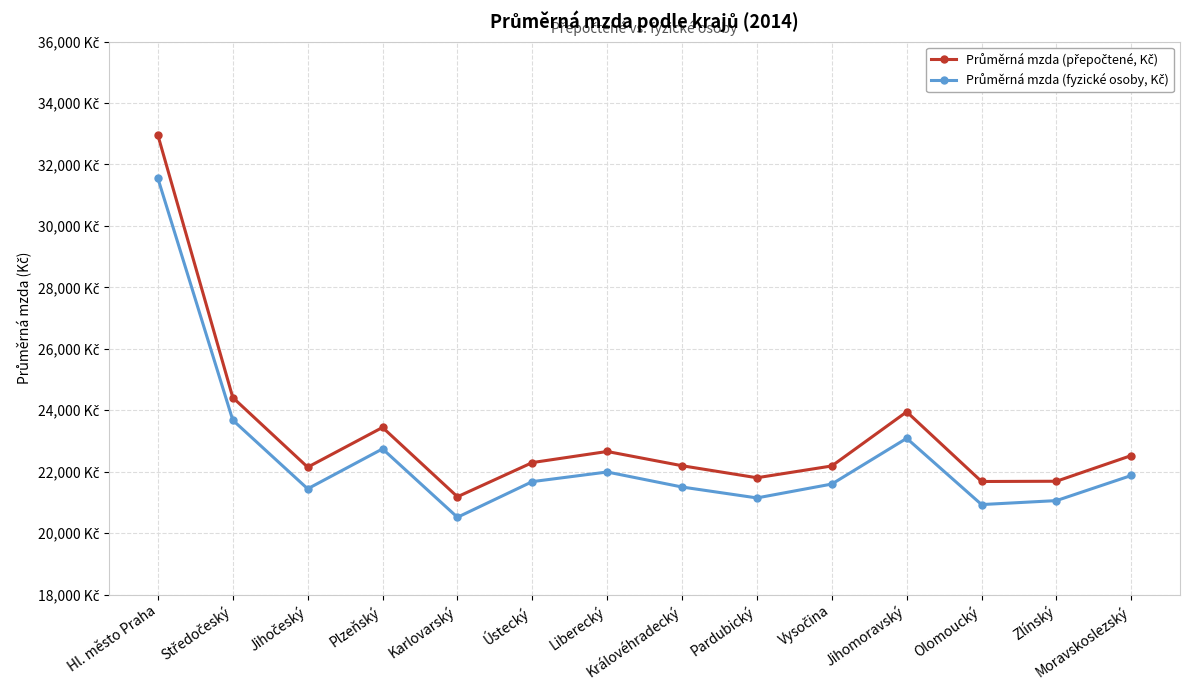

What is the approximate value of Průměrná mzda (fyzické osoby, Kč) at Vysočina, to the nearest 50?

21600